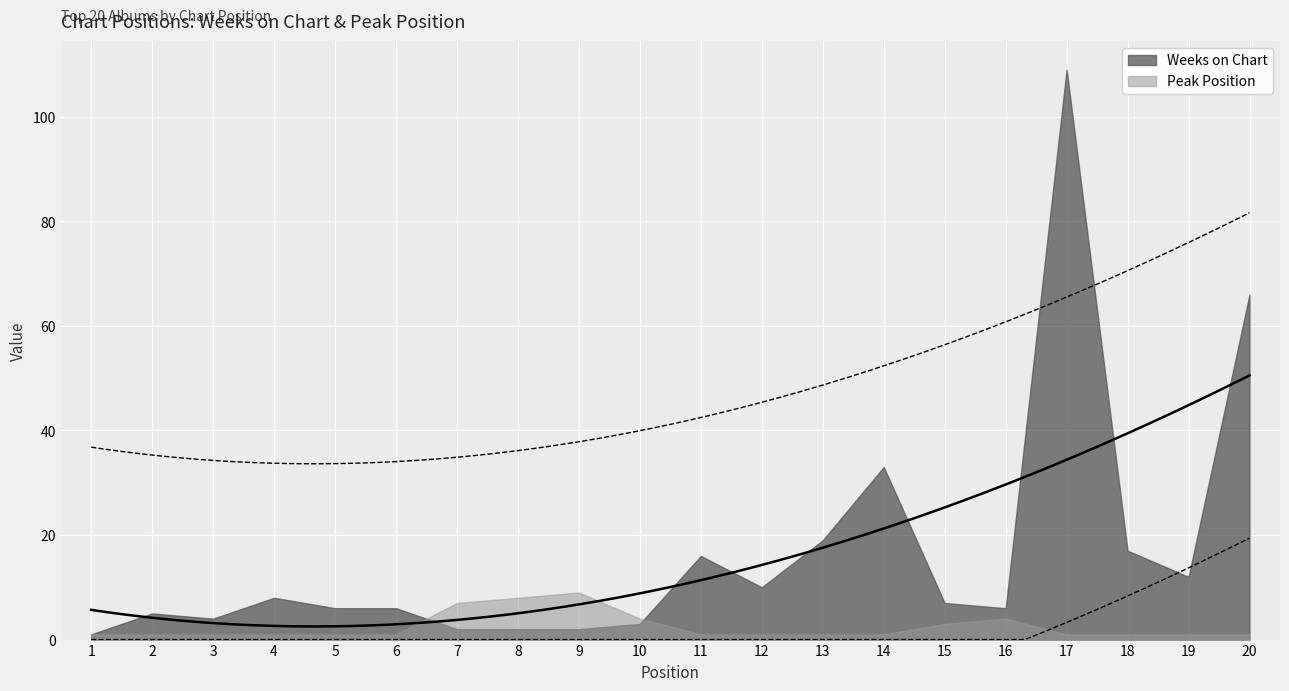

How many interior local valleys does the Weeks on Chart series have?

4